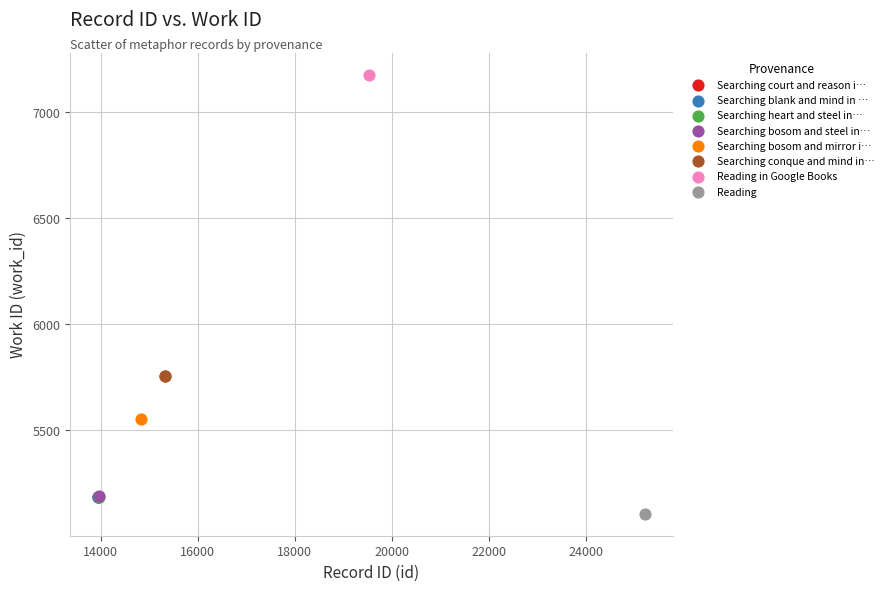

Which series contains the lowest Y value?

Reading